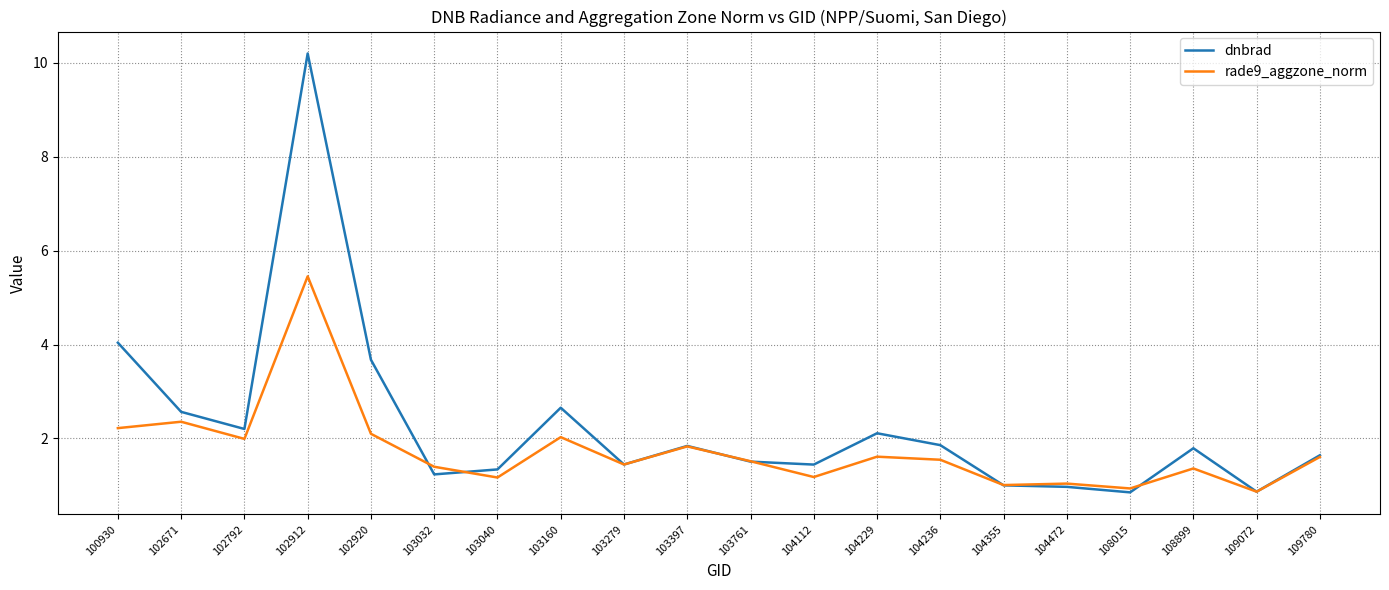

Does the chart have visible grid lines?

Yes